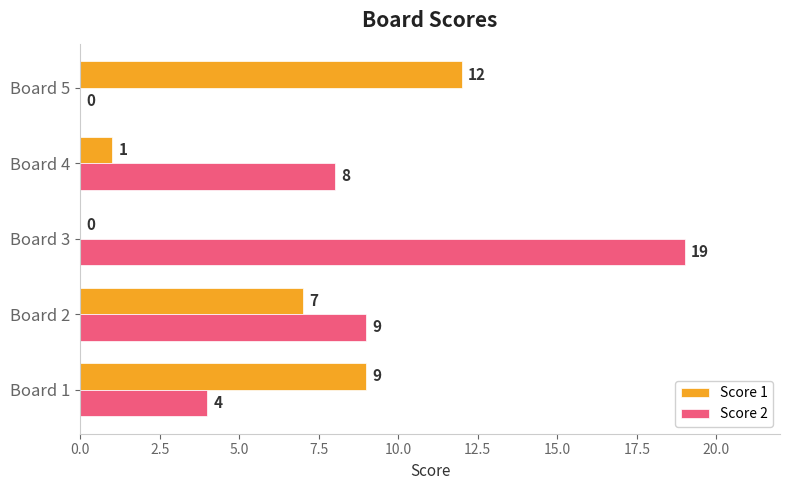

What is the highest value of the Score 2 series?

19